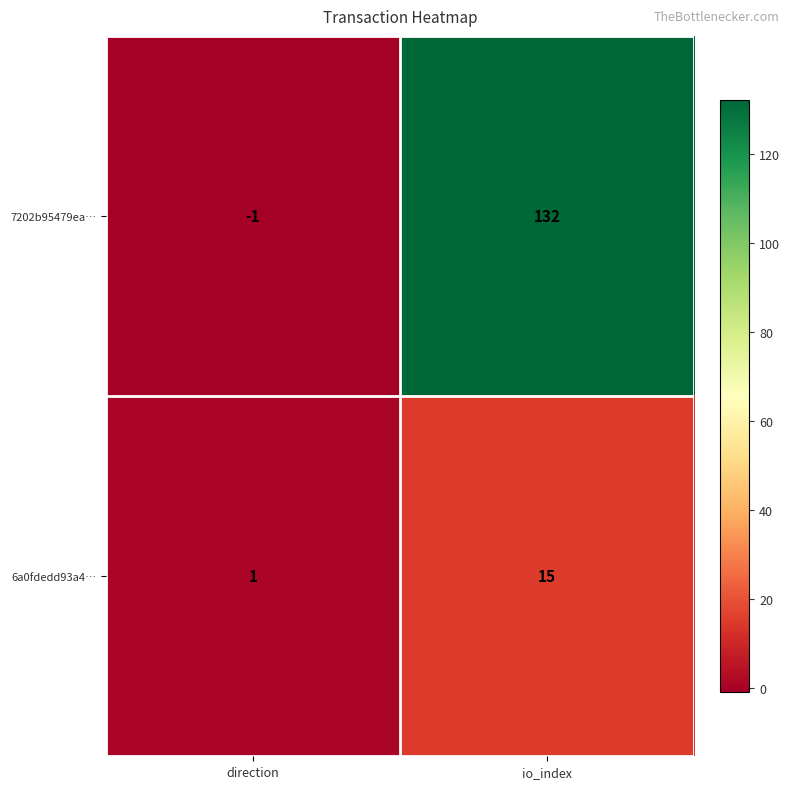

What is the sum of all 6a0fdedd93a4… values?

16